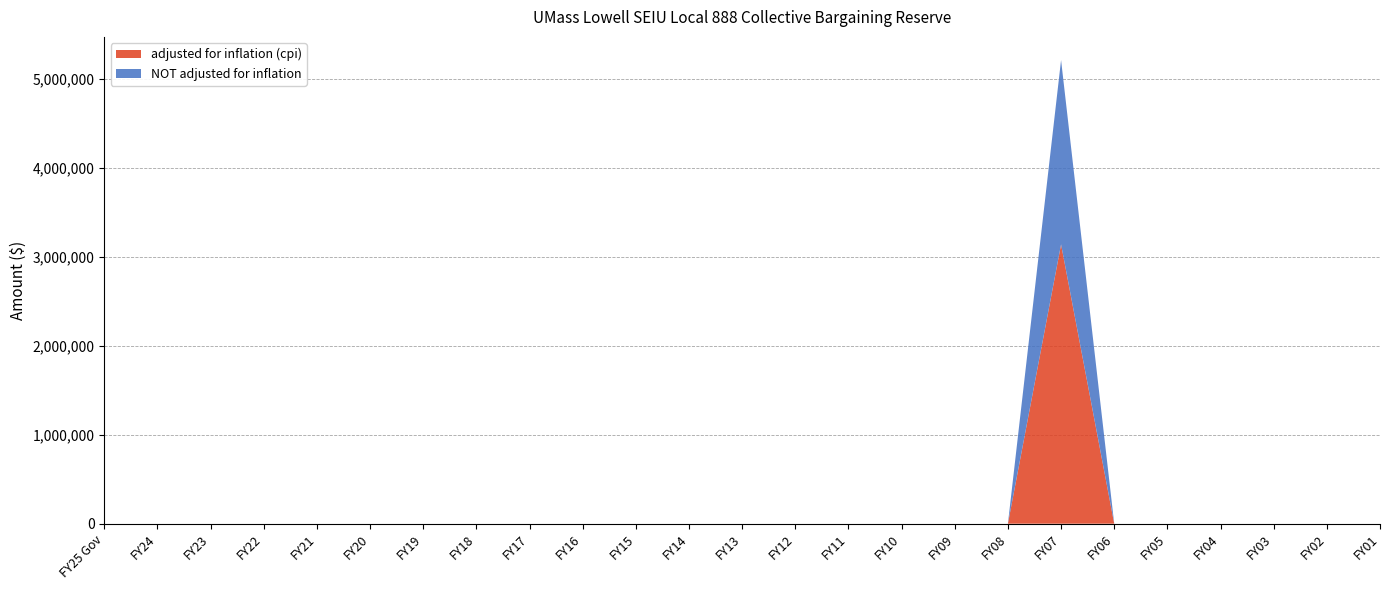

Reading right to left, extract all data points from this chart.

adjusted for inflation (cpi): 0	0	0	0	0	0	3140115	0	0	0	0	0	0	0	0	0	0	0	0	0	0	0	0	0	0
NOT adjusted for inflation: 0	0	0	0	0	0	2071538	0	0	0	0	0	0	0	0	0	0	0	0	0	0	0	0	0	0